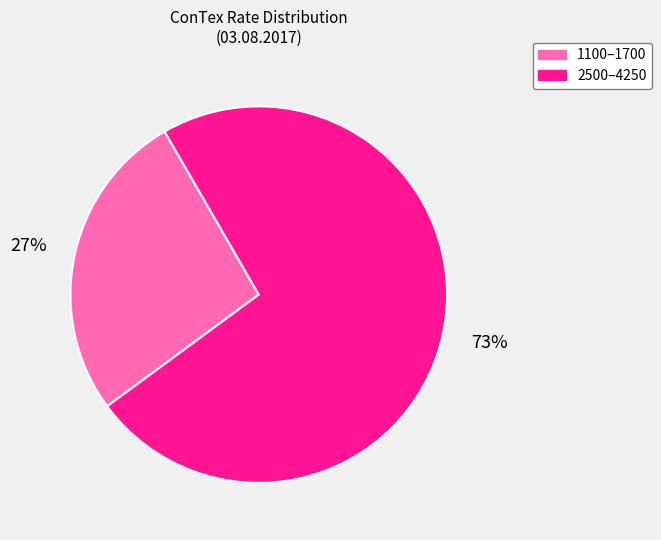

Which has a higher value, 1100–1700 or 2500–4250?

2500–4250